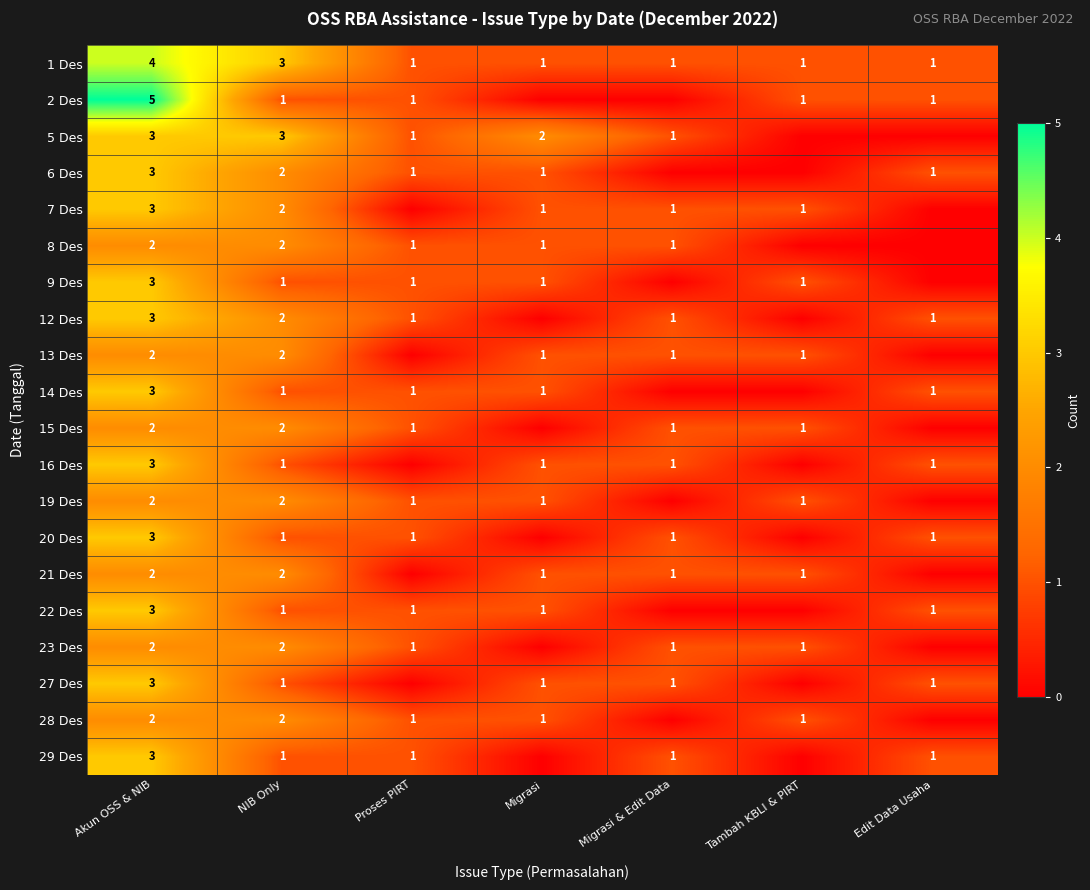

What is the sum of all 1 Des values?

12